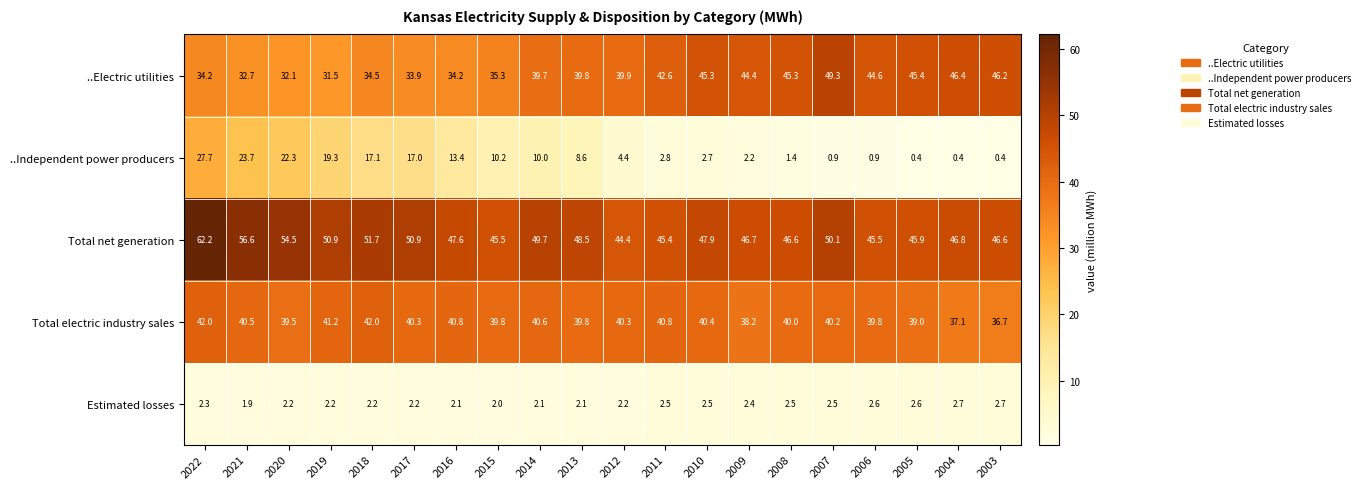

Is it true that Total net generation equals 46.8 at 2004?

True